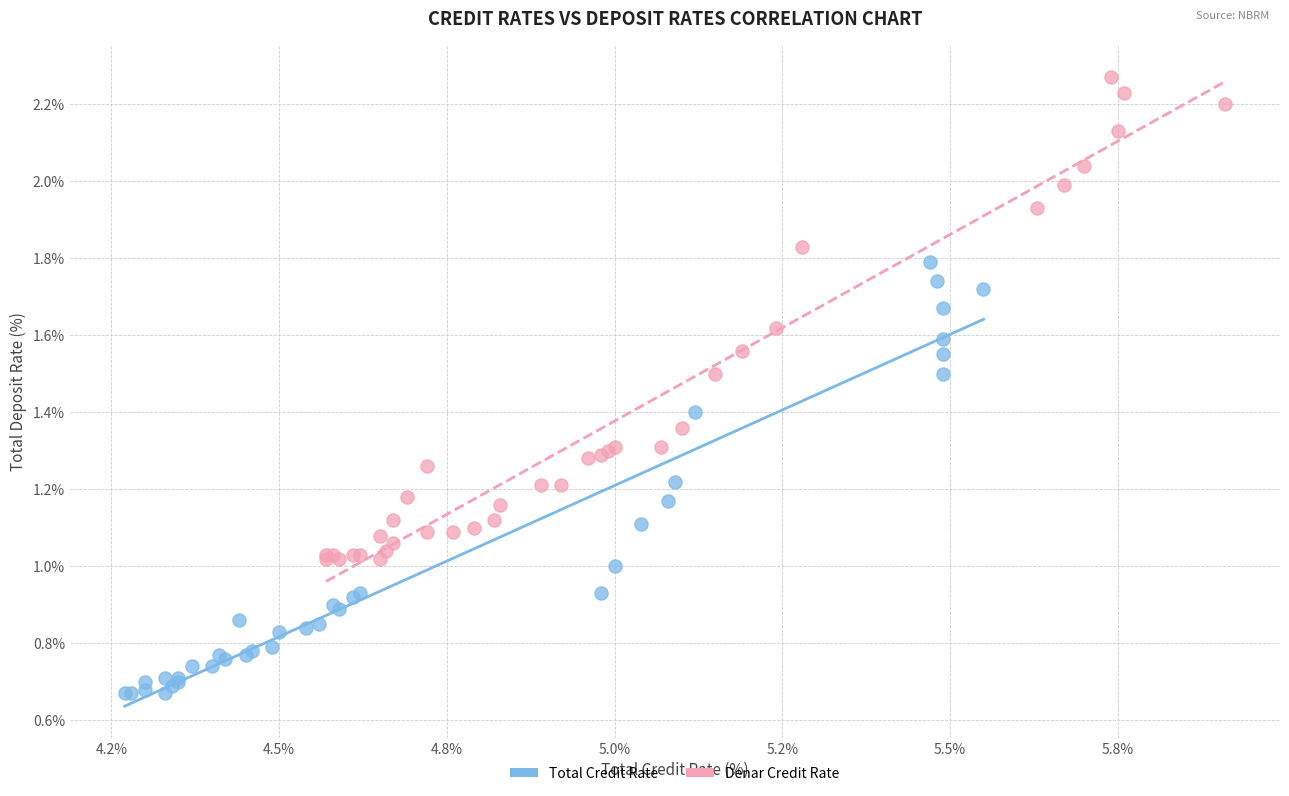

Which series reaches the maximum Y coordinate?

Denar Credit Rate